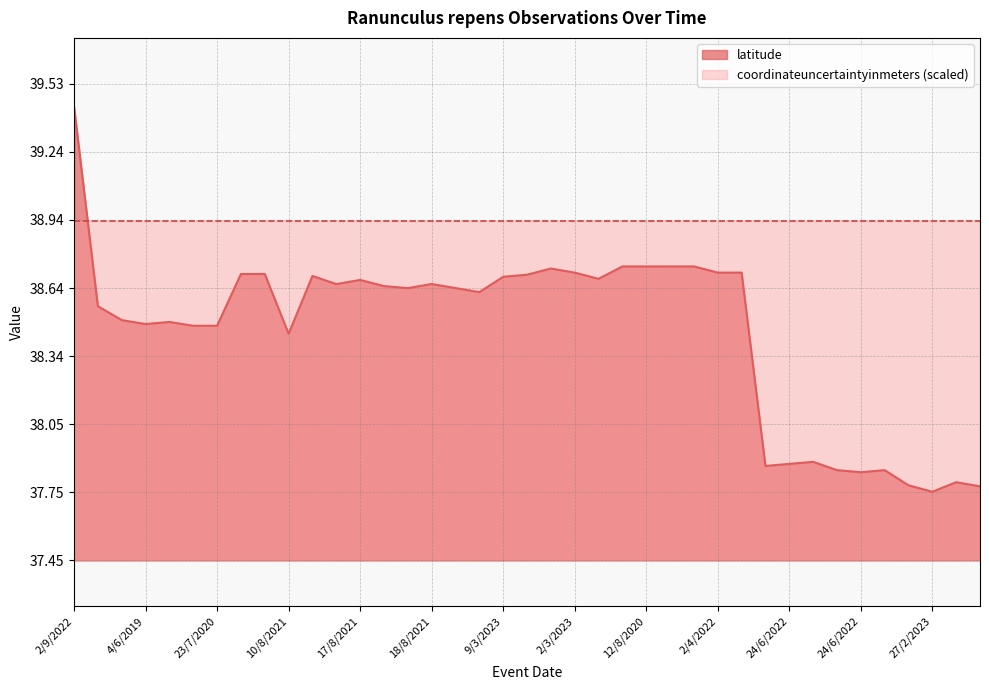

Which has a higher value, 24/6/2022 or 30/6/2023?

30/6/2023